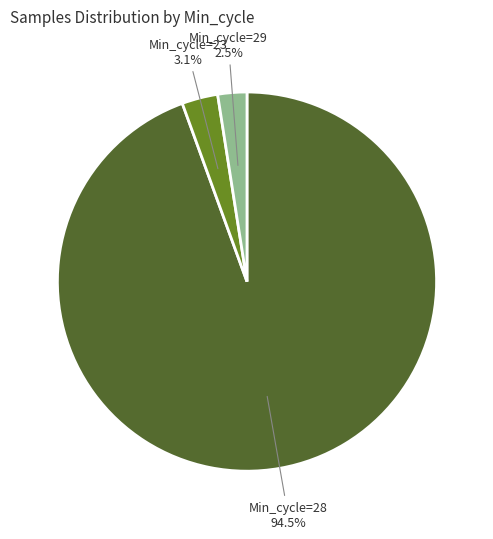

Is there any slice that represents more than half of the pie?

Yes